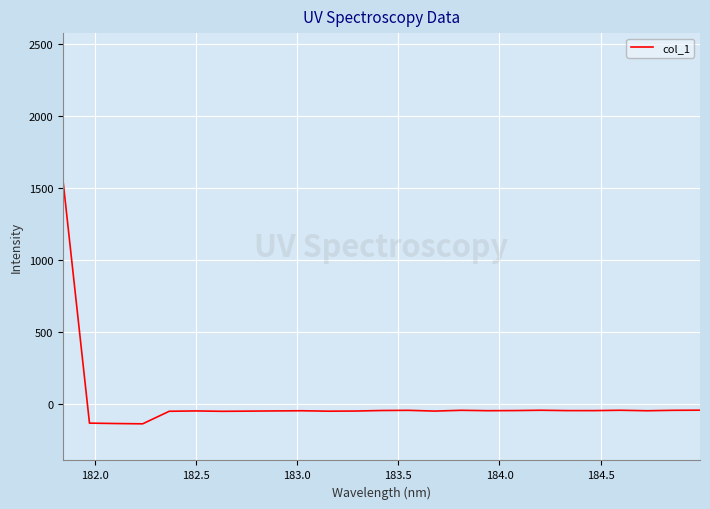

What is the difference between the maximum and minimum values?

1698.5